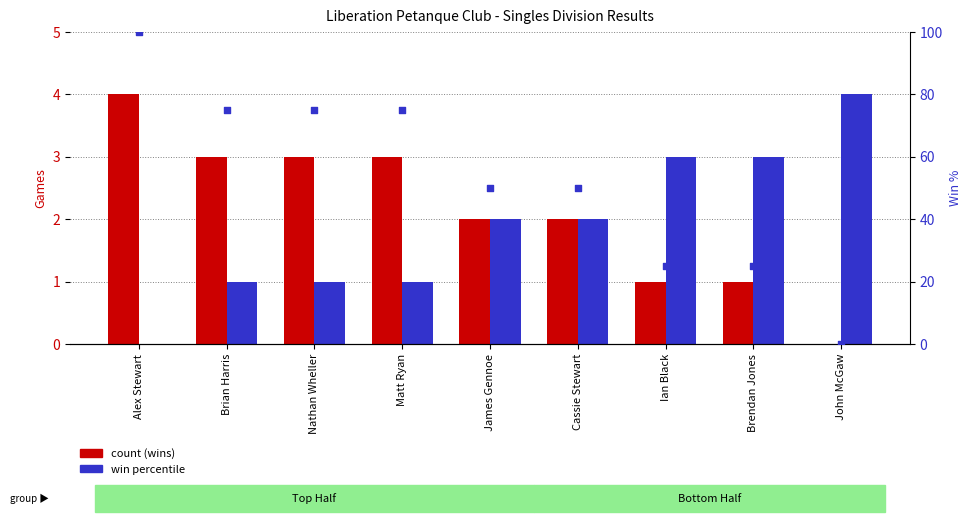

Is the value of Losses at James Gennoe greater than the value of Wins at John McGaw?

Yes